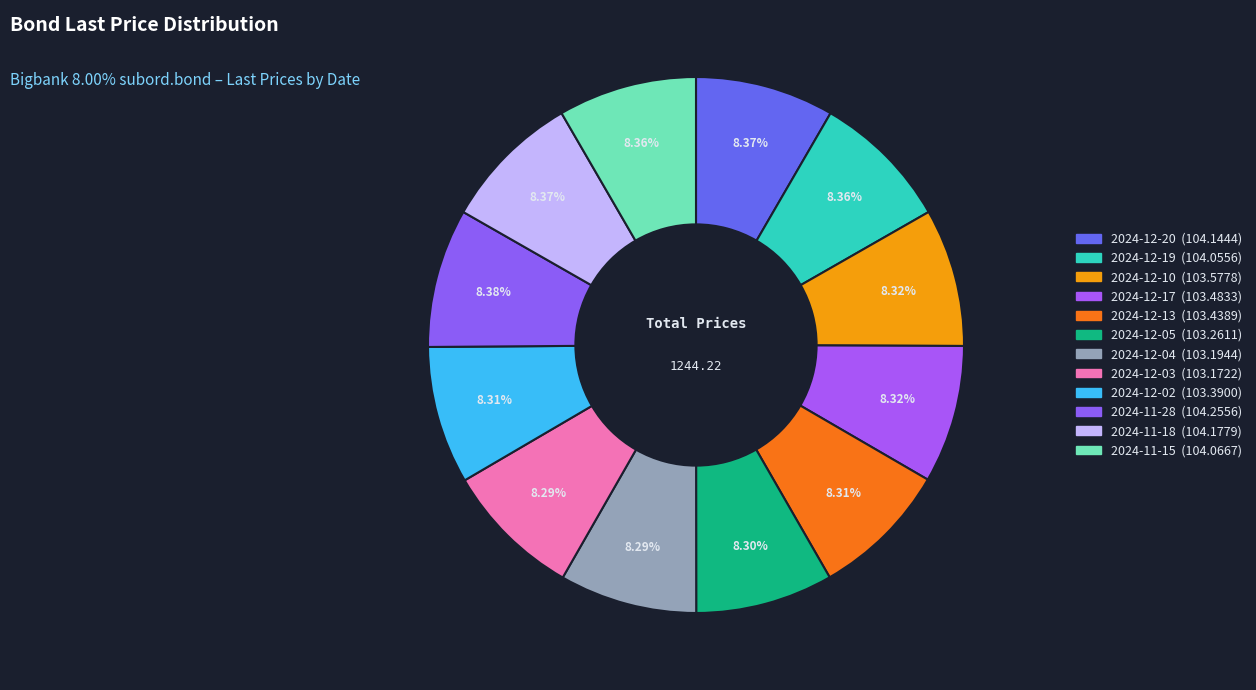

To the nearest percent, what is the average slice percentage?

8%